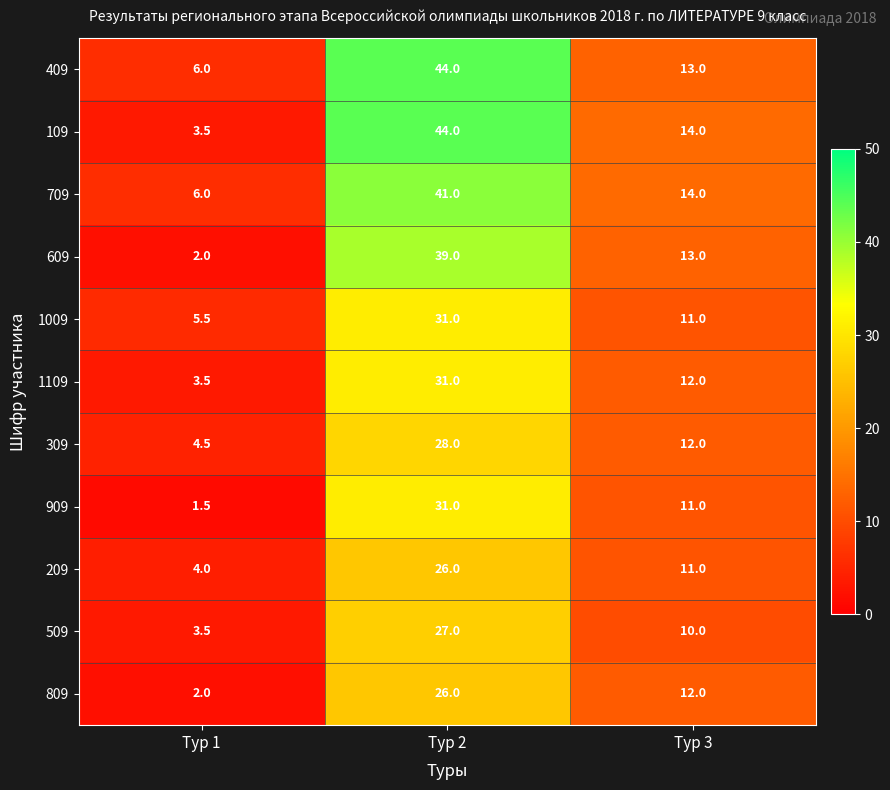

The 1109 series shows 18.6 at Тур 2. True or false?

False